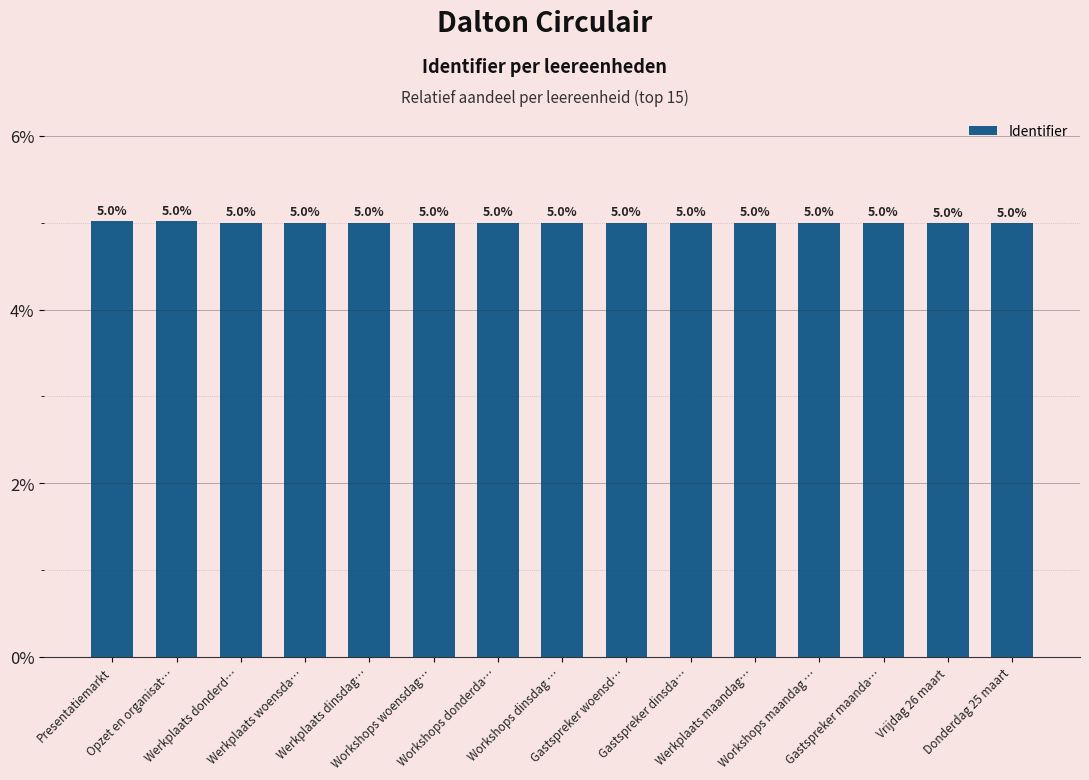

What is the minimum value shown in the chart?

5.0